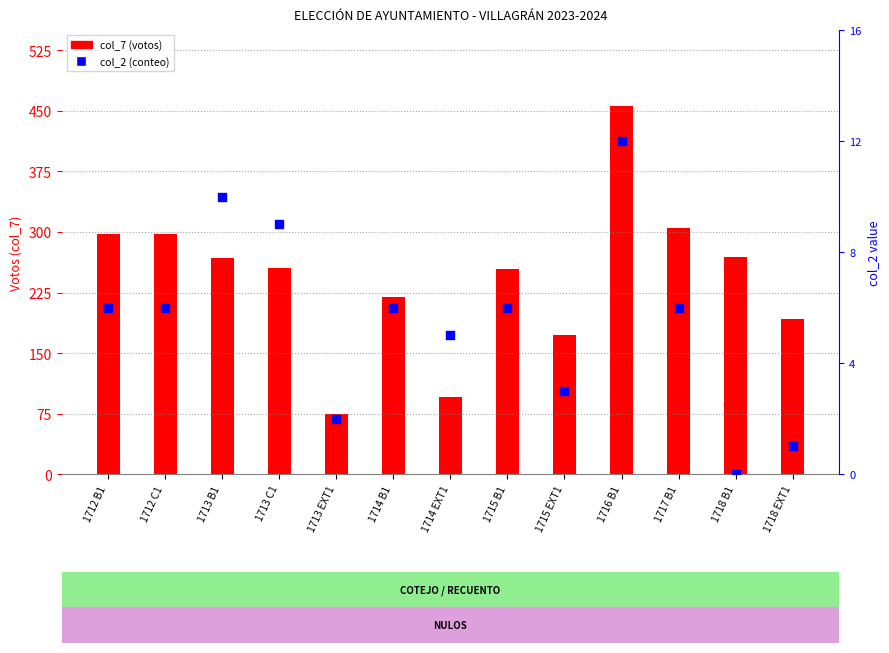

At which category is the sum across all series the highest?

1716 B1